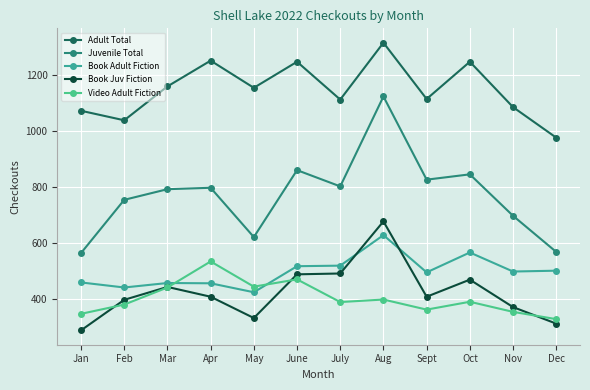

Where is Juvenile Total nearest to the value 844?

Oct